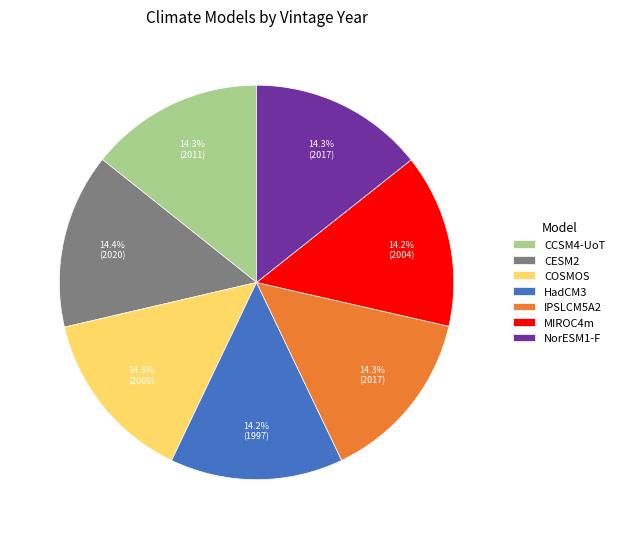

The IPSLCM5A2 slice represents 2% of the pie. True or false?

False